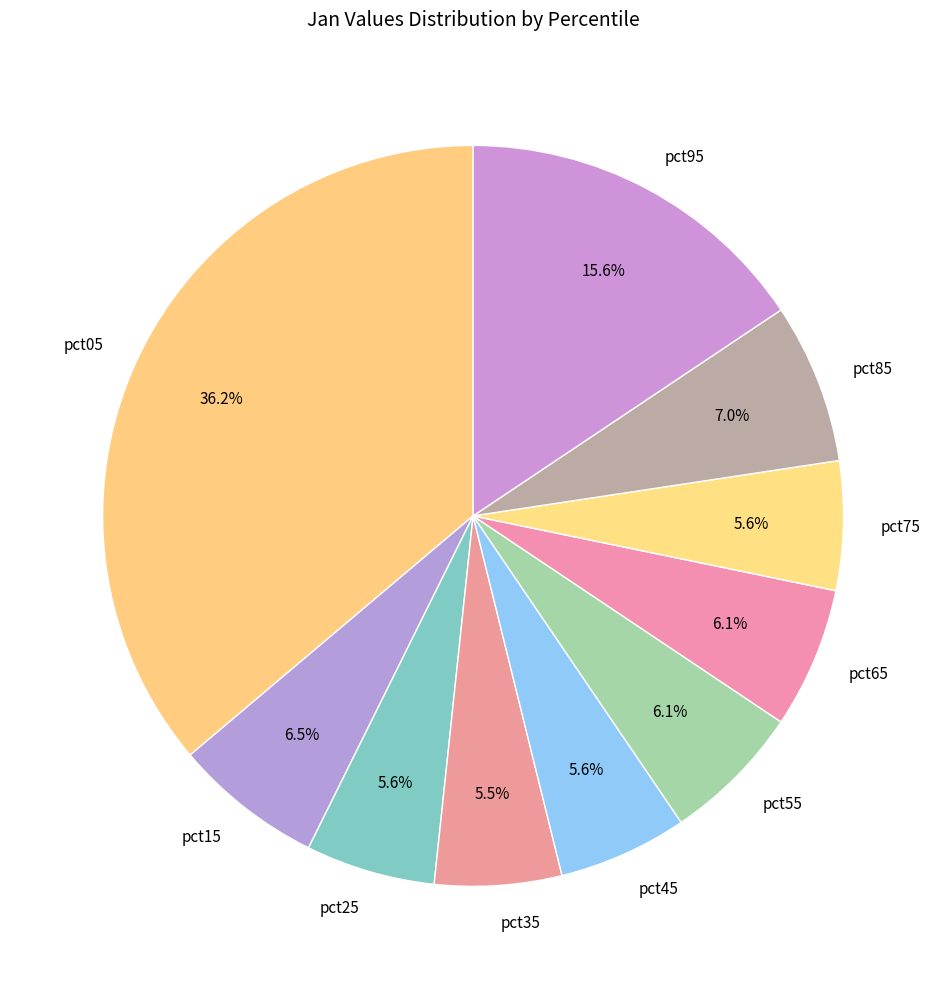

What percentage is NOT represented by pct45?

94.4%